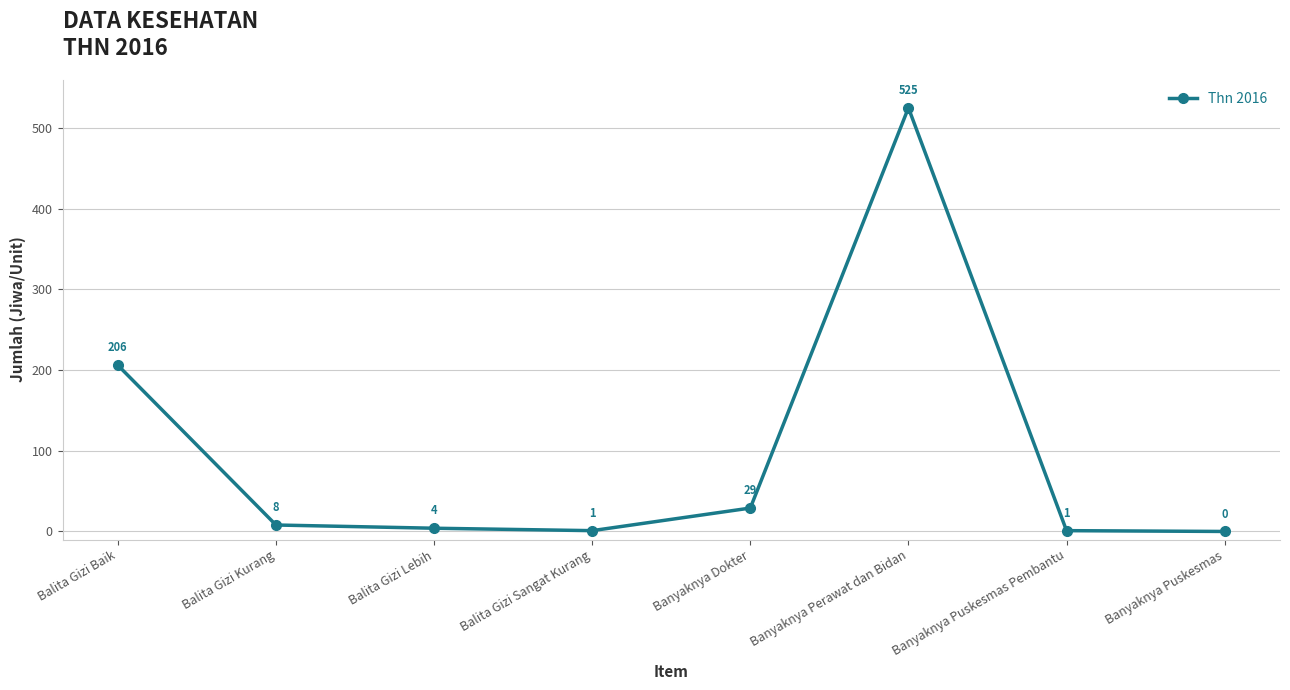

Where is the first local maximum?

Banyaknya Perawat dan Bidan